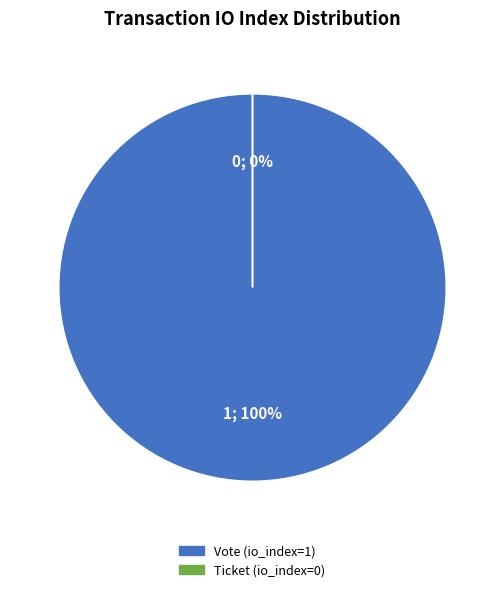

Do Vote (io_index=1) and Ticket (io_index=0) together represent more than half of the pie?

Yes